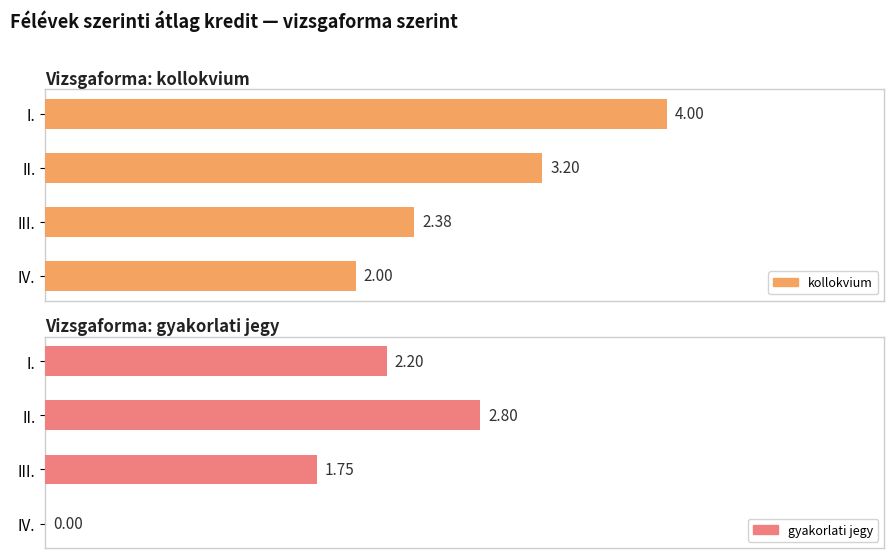

List the labels in order of gyakorlati jegy value, largest first.

II., I., III., IV.